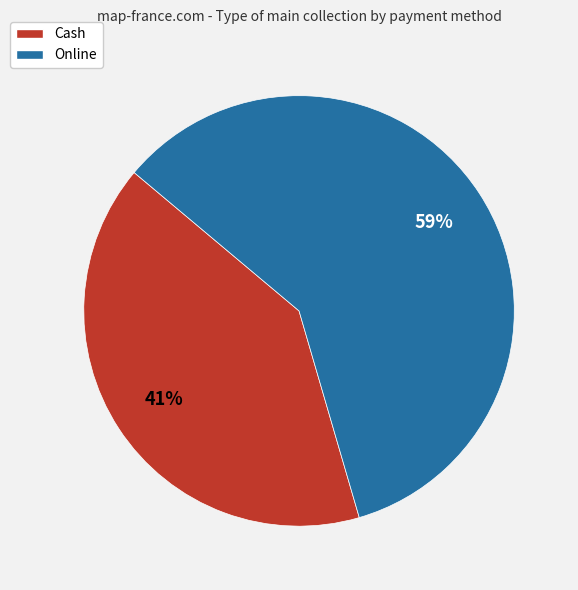

Count the number of slices in the pie.

2